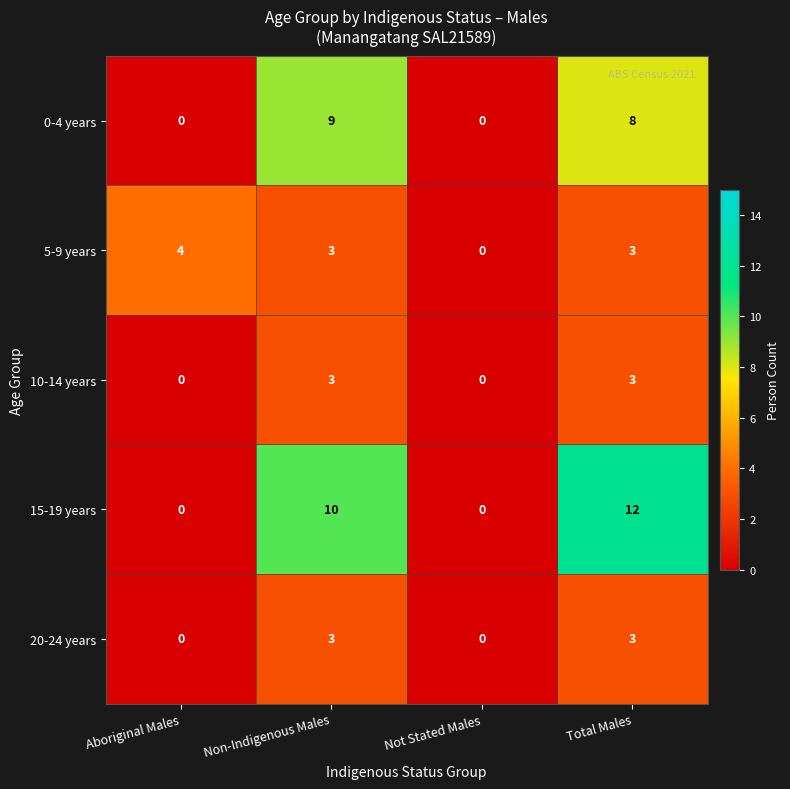

At how many categories does at least one series exceed 8?

2